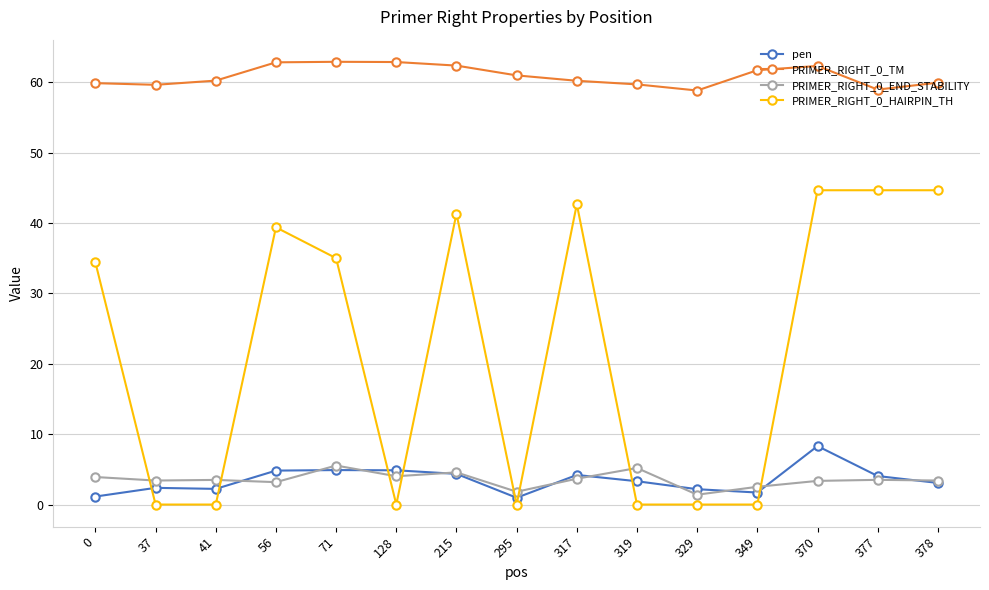

What is the difference between the PRIMER_RIGHT_0_HAIRPIN_TH values at 349 and 215?

41.3